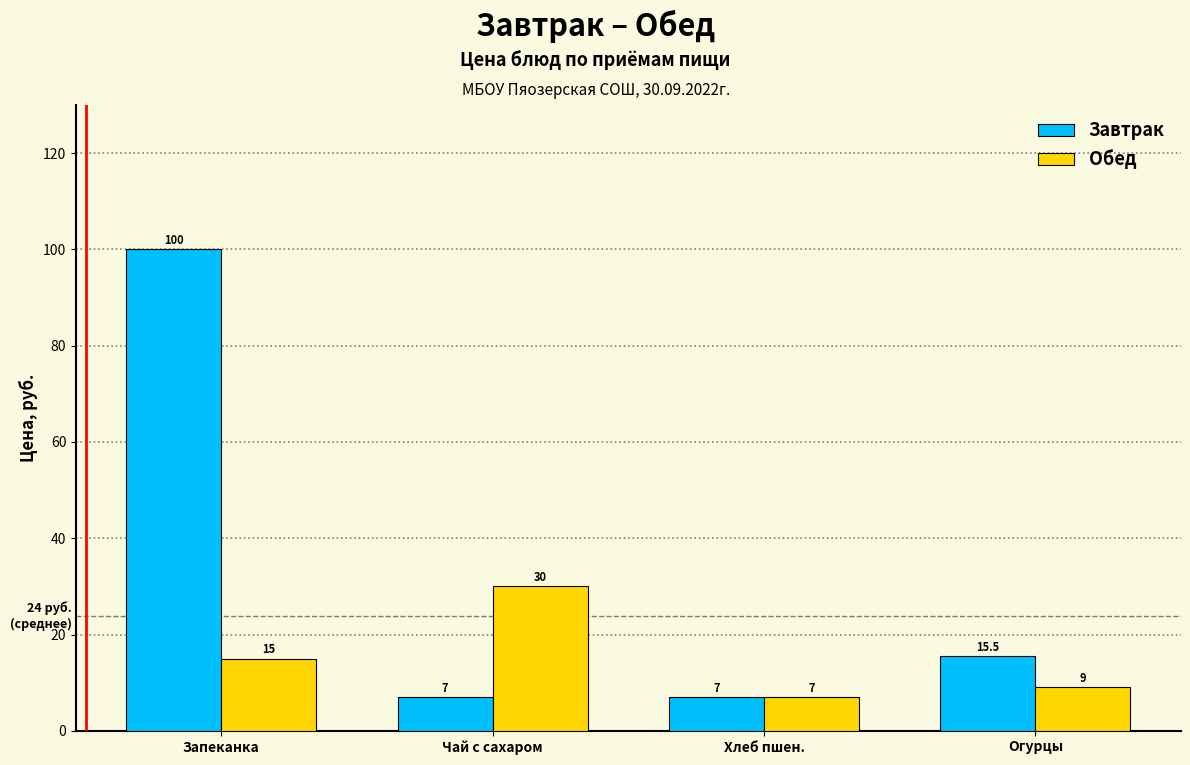

At how many categories does at least one series exceed 83?

1